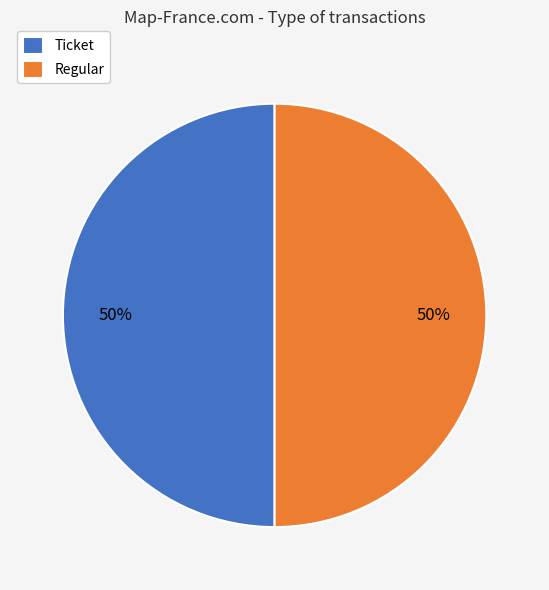

Count the number of slices in the pie.

2